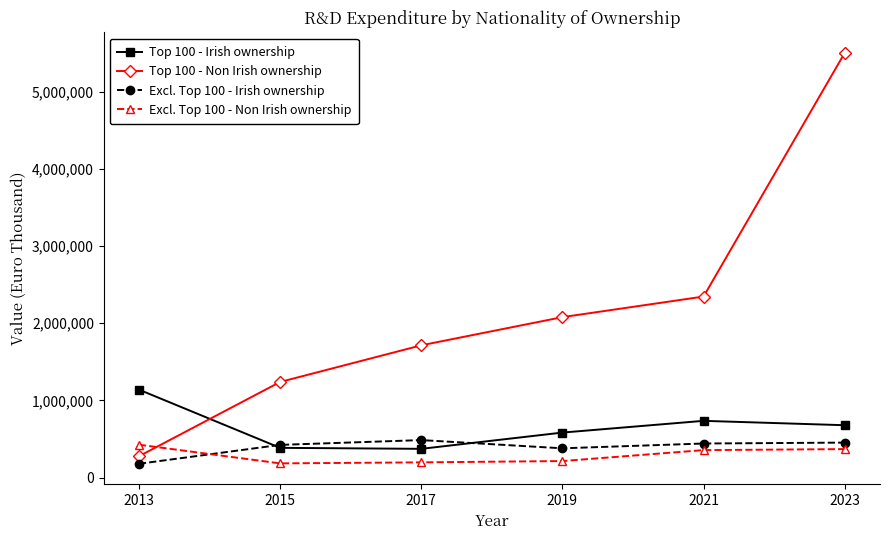

Rank the categories by Top 100 - Non Irish ownership value from lowest to highest.

2013, 2015, 2017, 2019, 2021, 2023